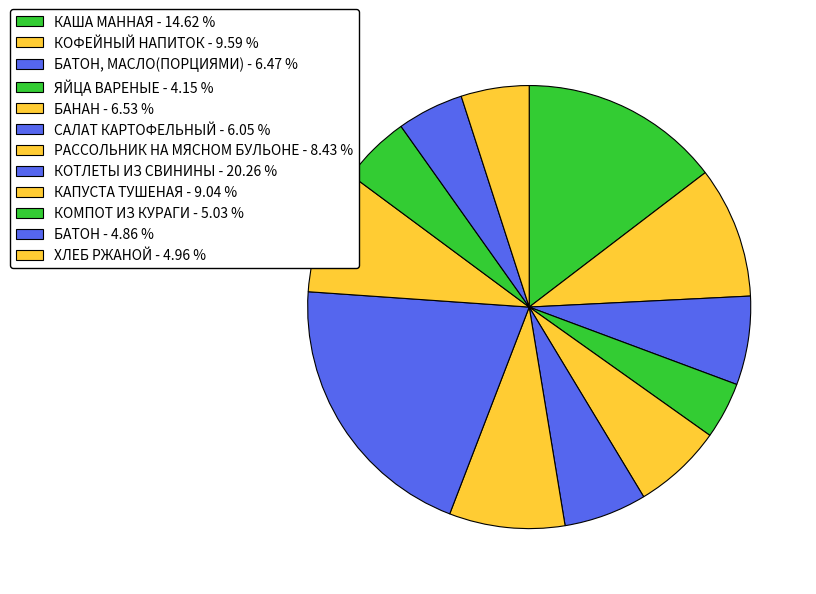

How many slices are in this pie chart?

12